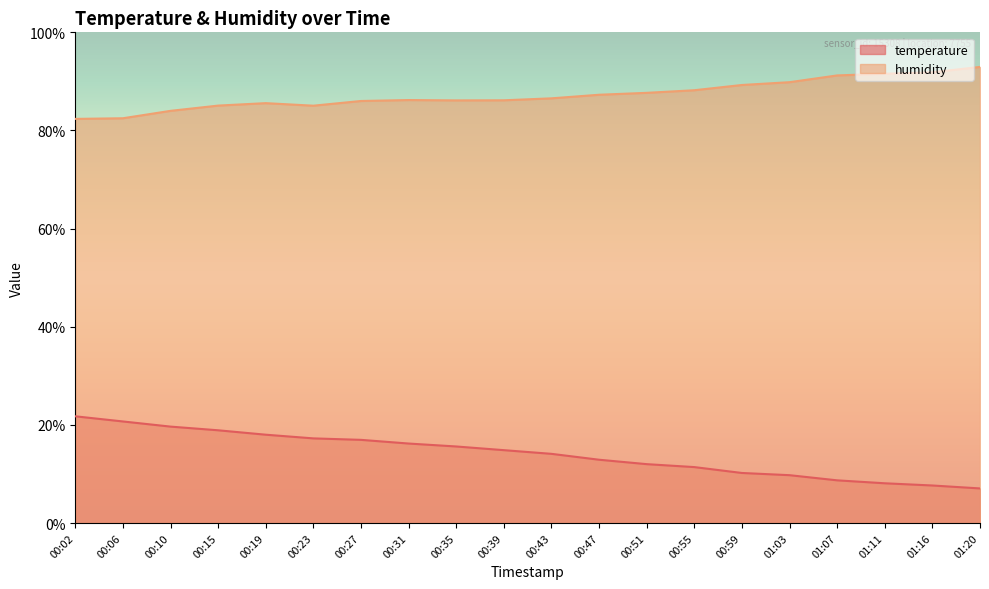

Which series changed the most between 00:35 and 01:16?

temperature